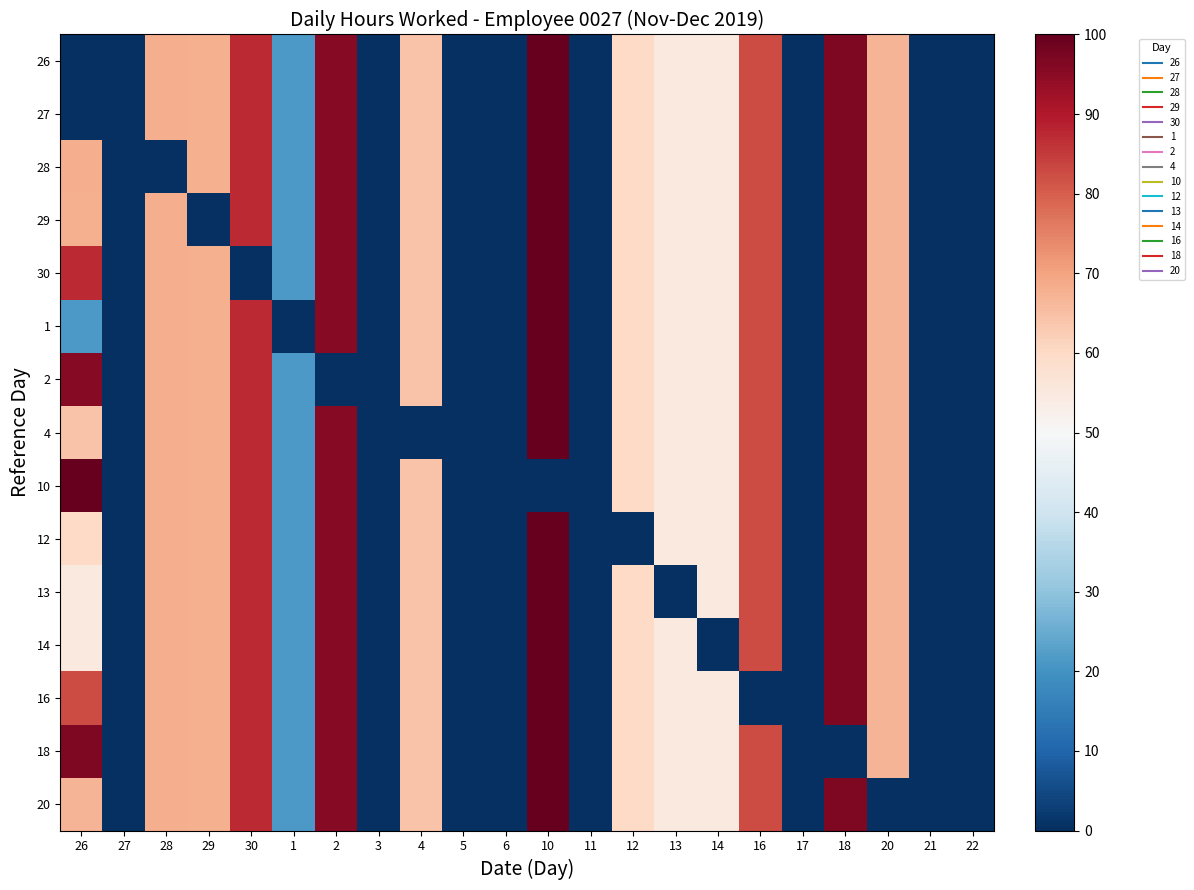

At which category is the sum across all series the highest?

10